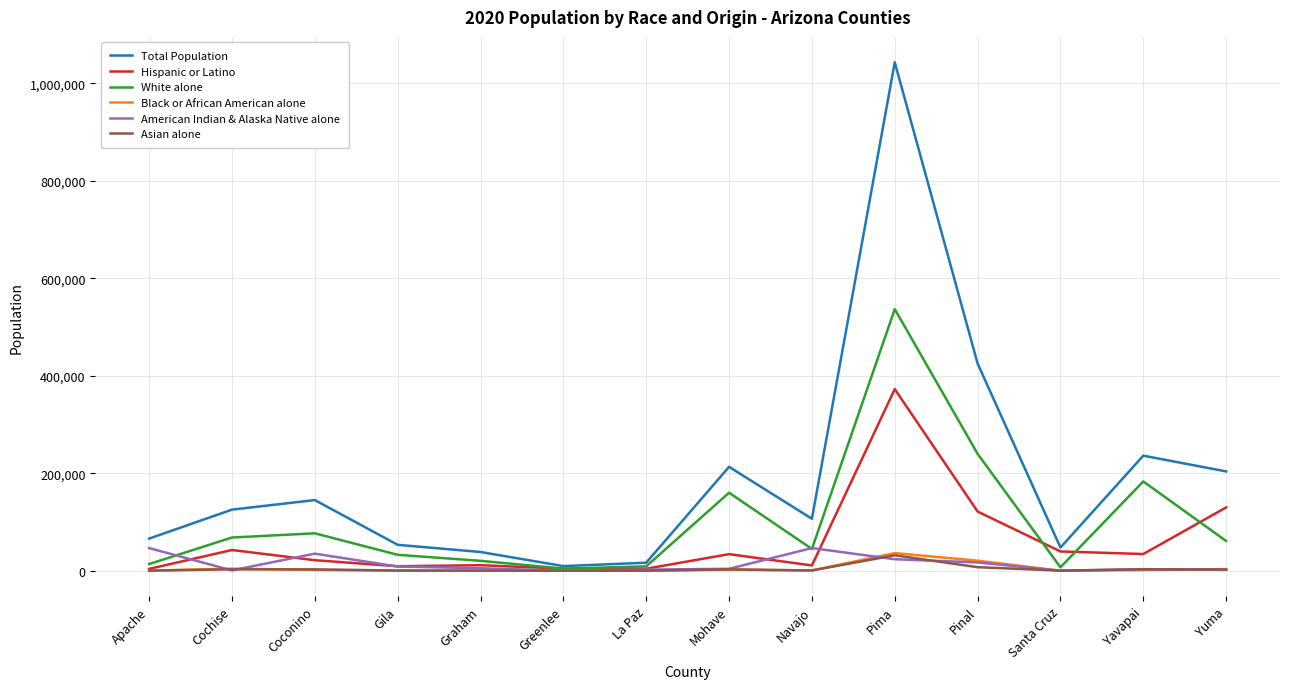

Which series changed the most between Pima and Yuma?

Total Population